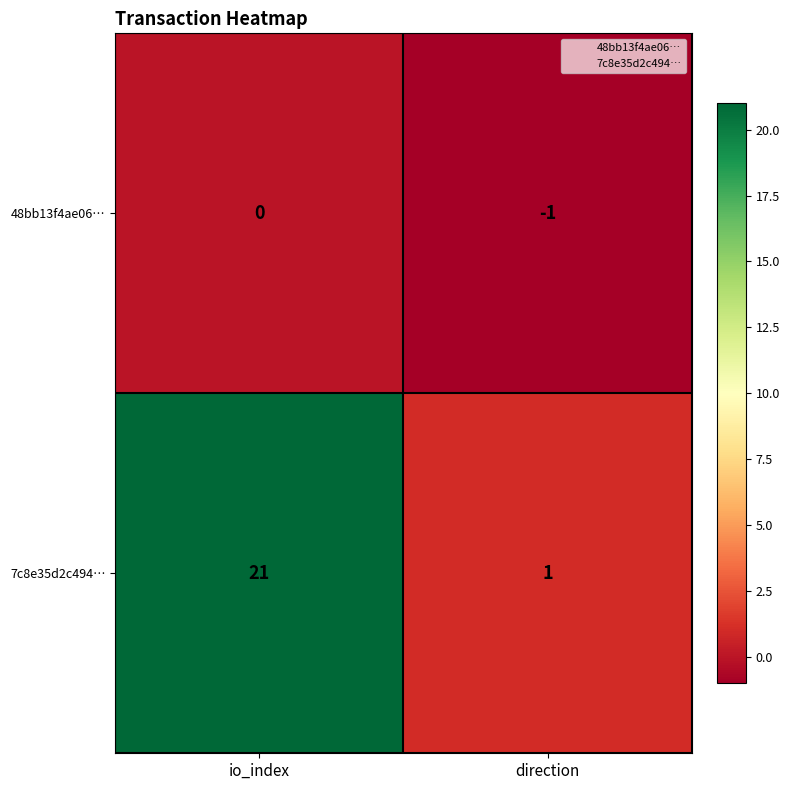

The 48bb13f4ae06… series shows 0 at io_index. True or false?

True